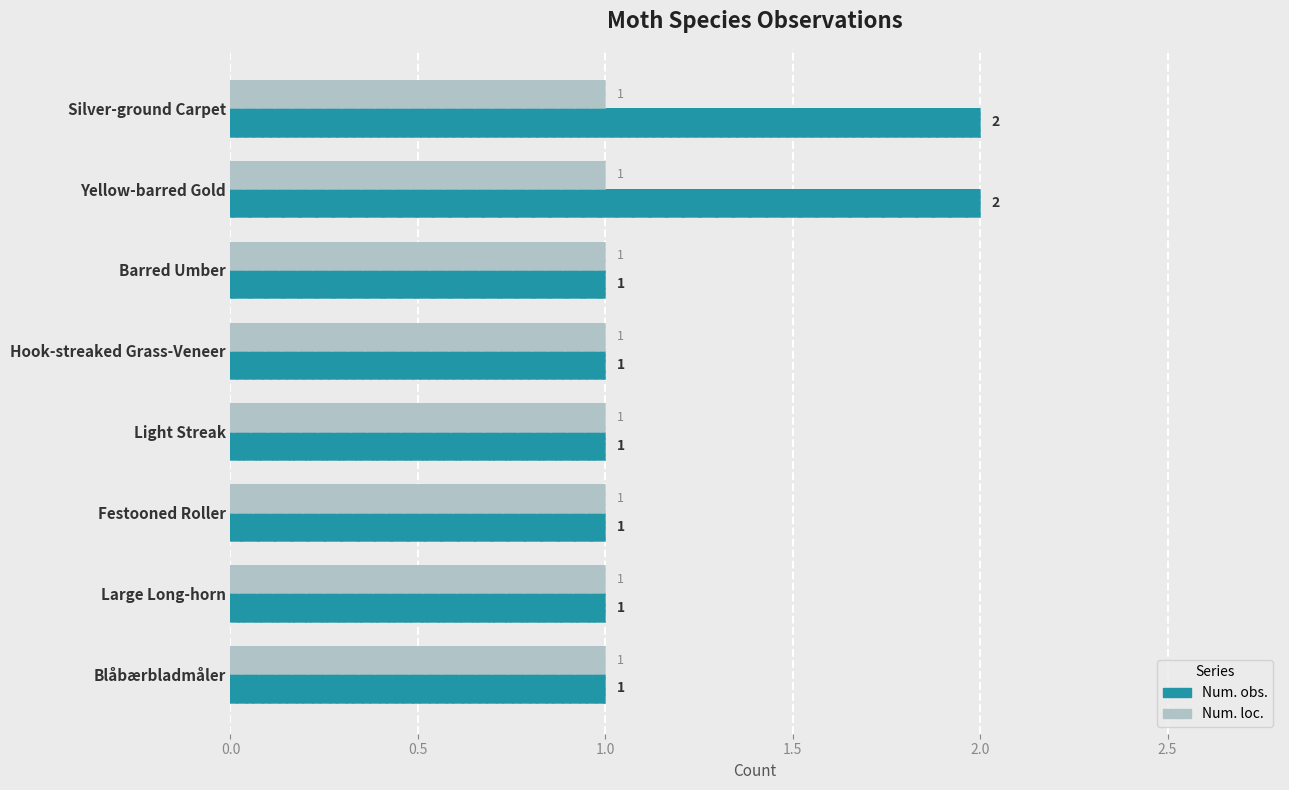

The value of Num. loc. at 1.0 is 0.1. True or false?

False